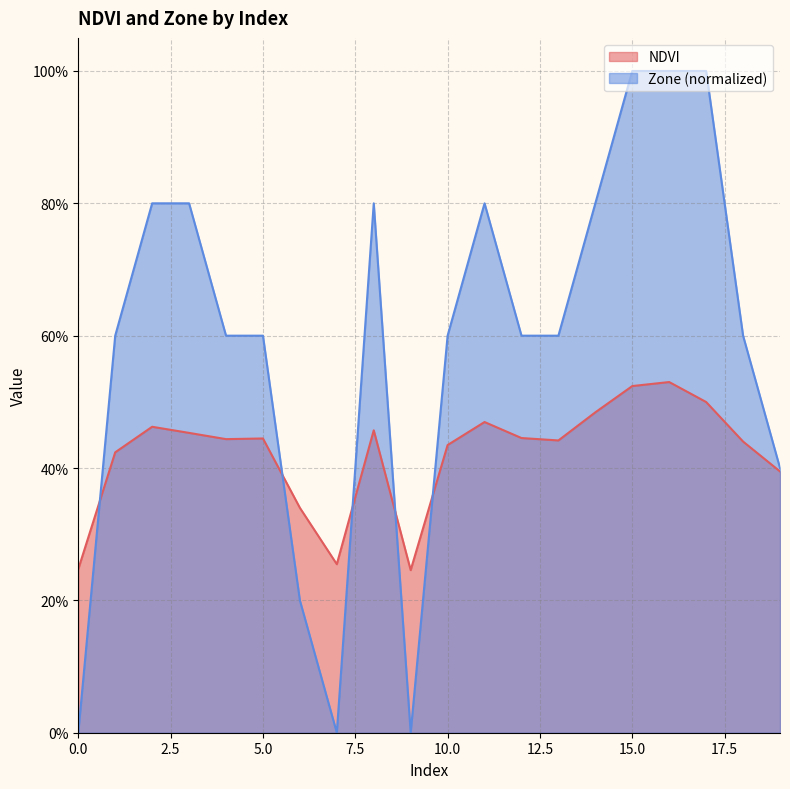

Reading left to right, list all the values displayed in this chart.

NDVI: 0.2	0.4	0.5	0.5	0.4	0.4	0.3	0.3	0.5	0.2	0.4	0.5	0.4	0.4	0.5	0.5	0.5	0.5	0.4	0.4
Zone: 0.0	0.6	0.8	0.8	0.6	0.6	0.2	0.0	0.8	0.0	0.6	0.8	0.6	0.6	0.8	1.0	1.0	1.0	0.6	0.4